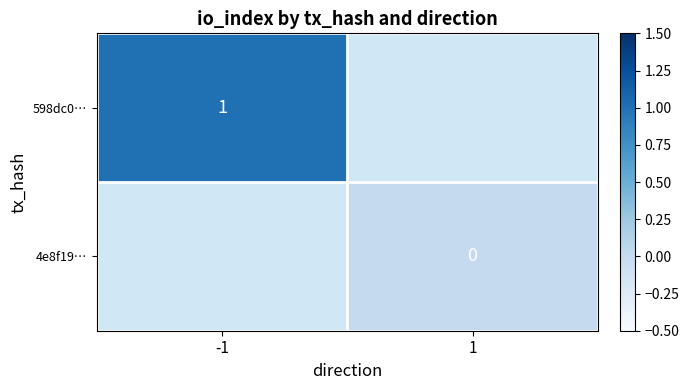

Rank the series at -1 from highest to lowest value.

598dc0…, 4e8f19…